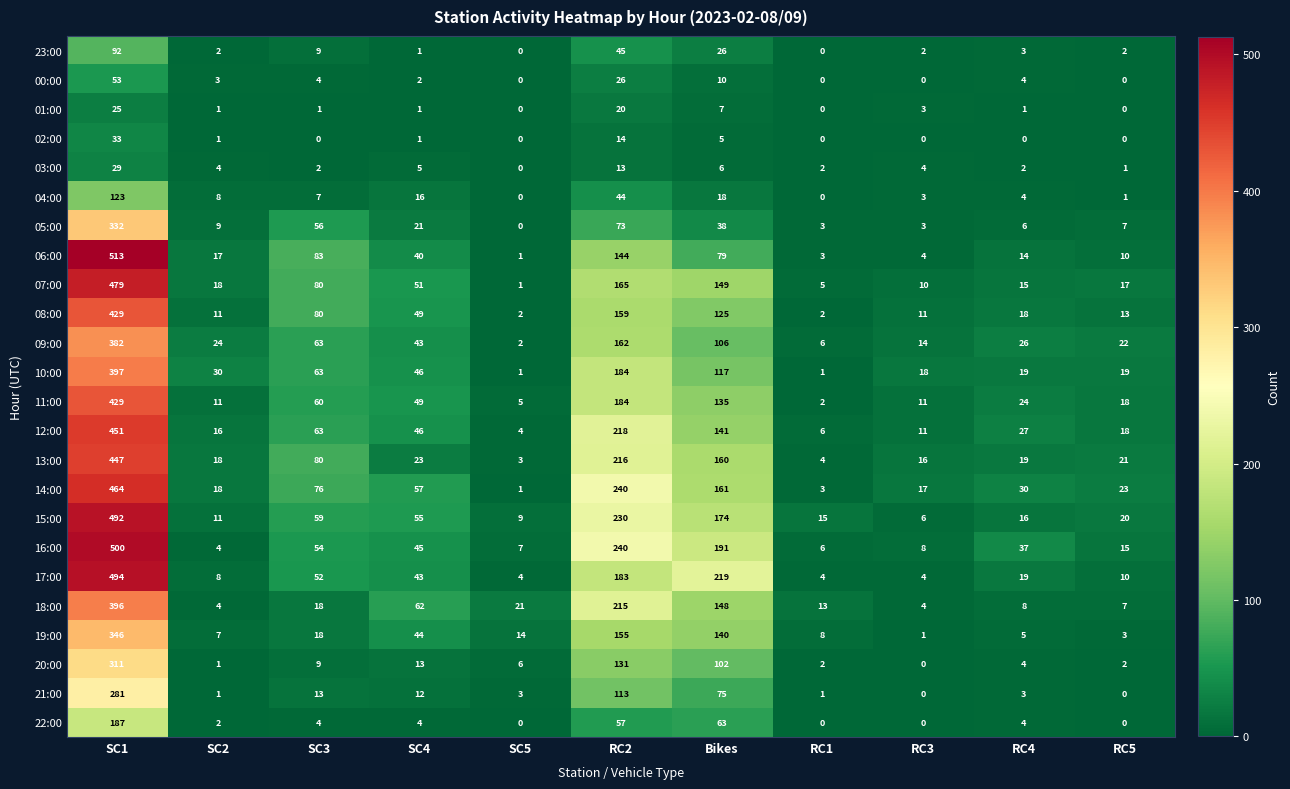

What is the difference between the highest and lowest values at SC2?

29